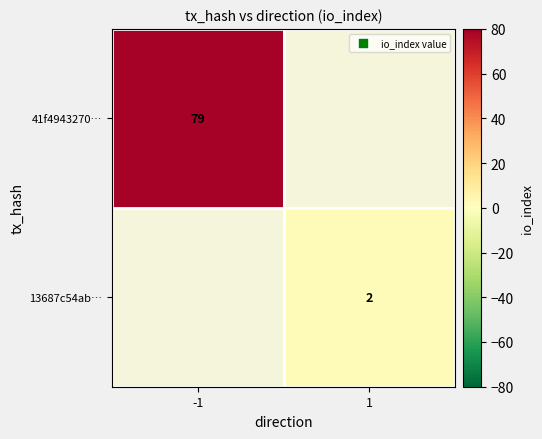

How many data points does each series have?

2